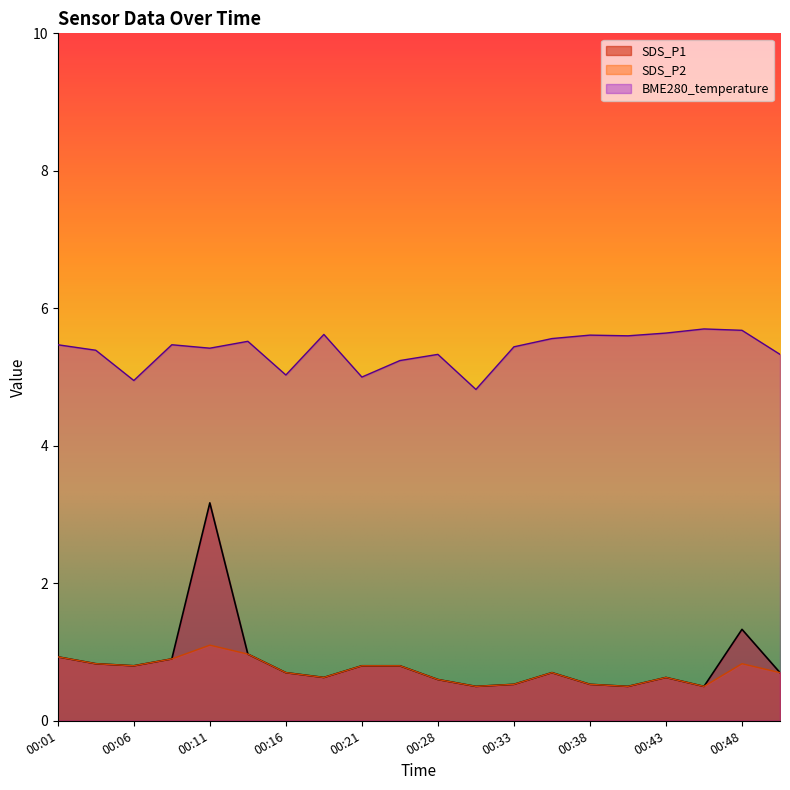

At which category is the sum across all series the highest?

00:11